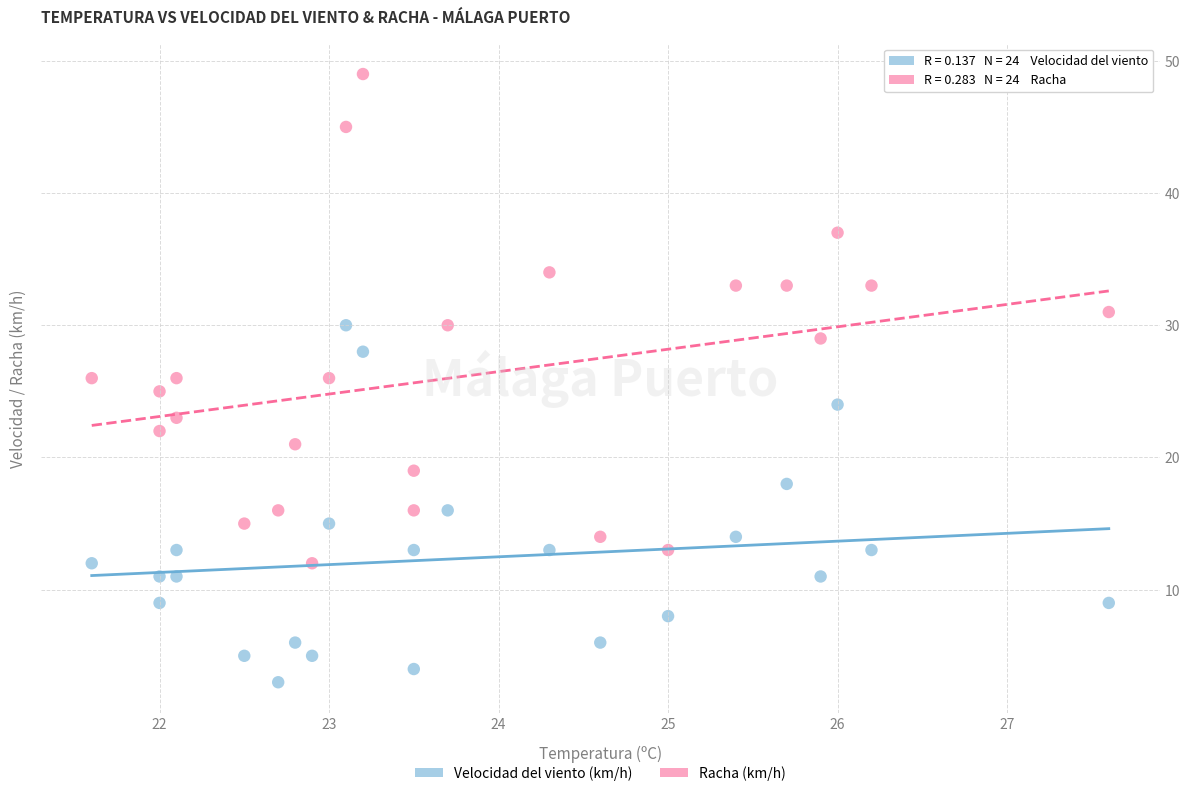

Which series contains the lowest Y value?

Velocidad del viento (km/h)